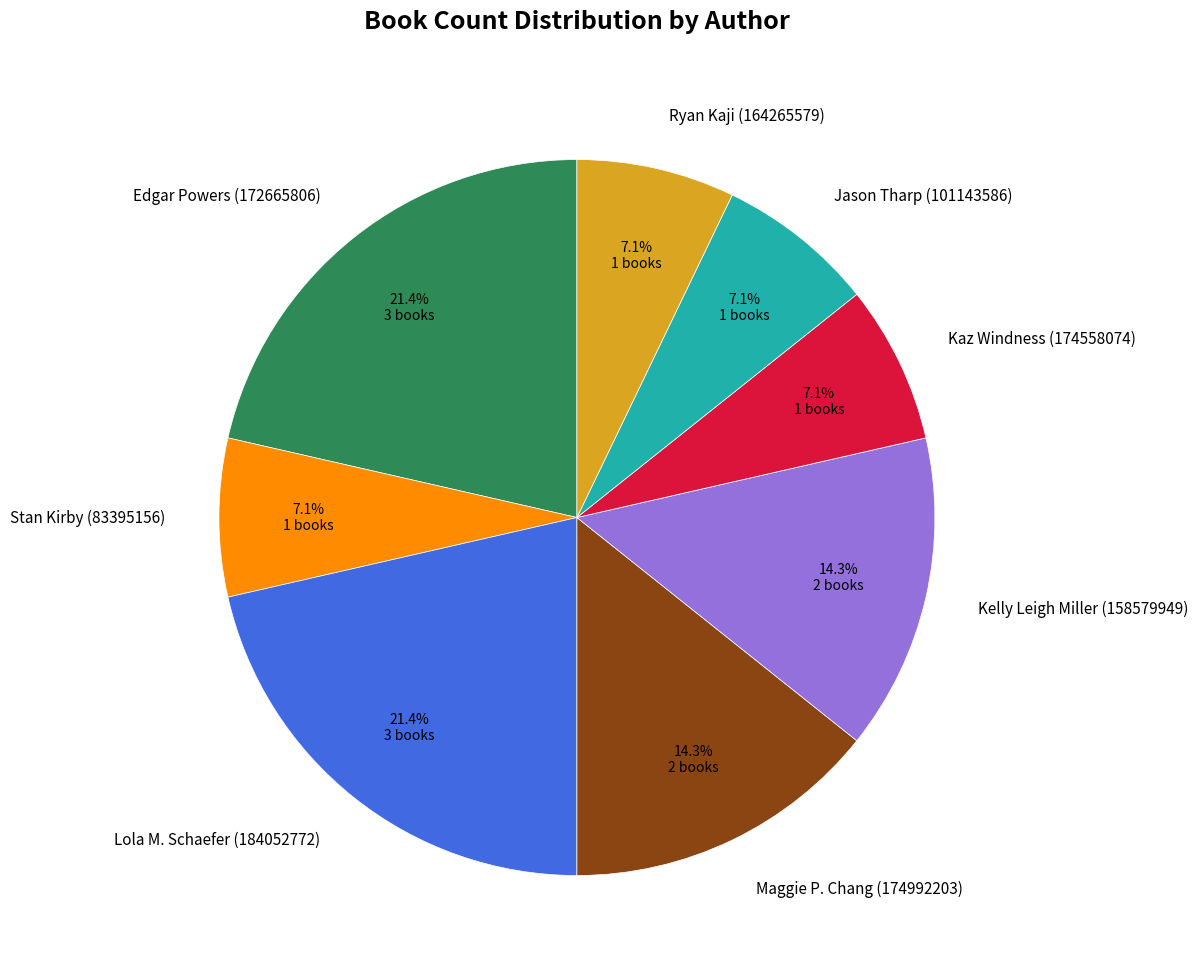

Combined, do Lola M. Schaefer (184052772) and Maggie P. Chang (174992203) account for over 50%?

No